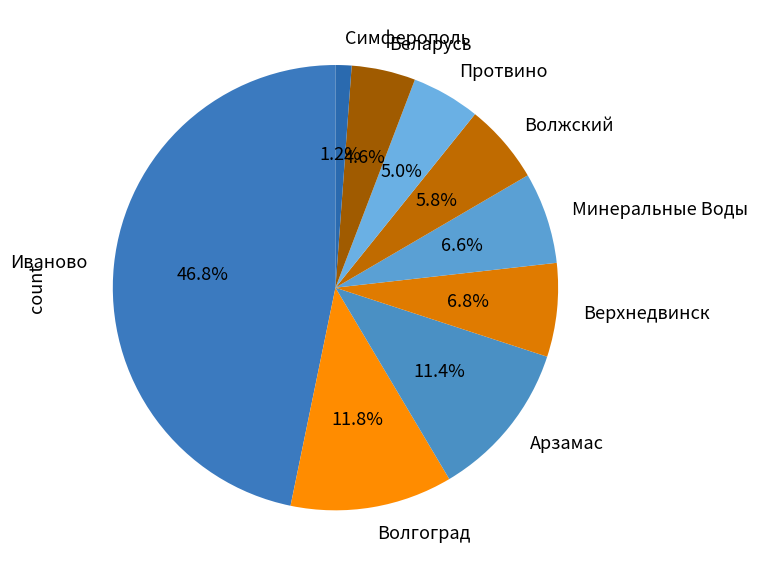

The Протвино slice represents 5% of the pie. True or false?

True